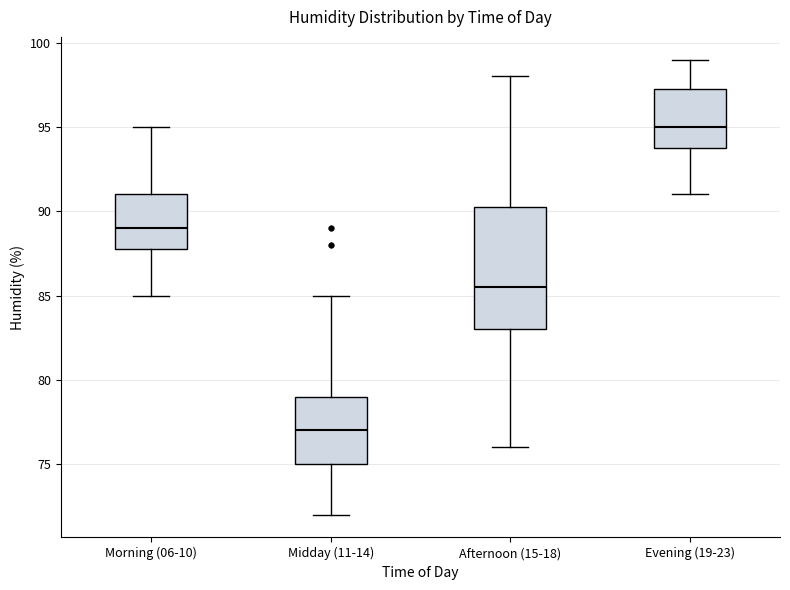

Reading left to right, transcribe this box plot: for each box, give where its median line is, the range the box spans, and where its two whiskers end, as read against the y-axis. The values are not printed on the chart, so give them approximately, as read against the axis.

Morning (06-10): median 89.0, box 88.0 to 91.0, whiskers 85.0 to 95.0
Midday (11-14): median 77.0, box 75.0 to 79.0, whiskers 72.0 to 85.0
Afternoon (15-18): median 85.5, box 83.0 to 90.5, whiskers 76.0 to 98.0
Evening (19-23): median 95.0, box 94.0 to 97.5, whiskers 91.0 to 99.0